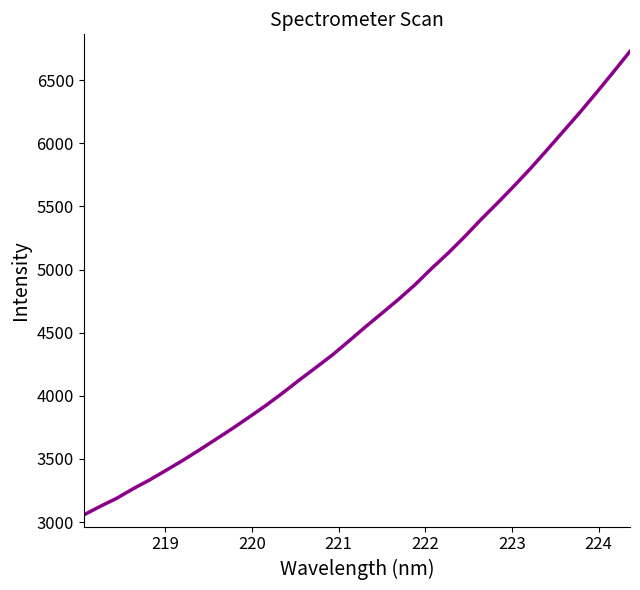

What is the difference between the maximum and minimum values?

3672.7